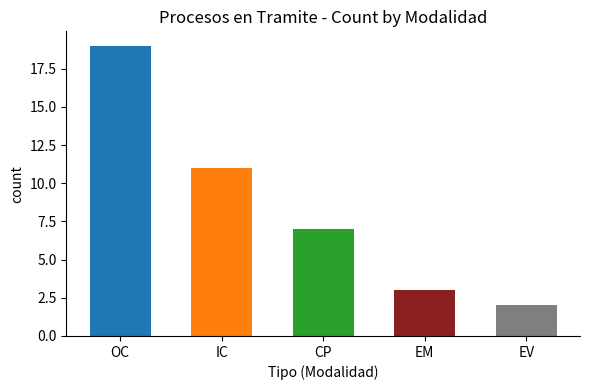

List the labels in order of value, smallest first.

EVALUACIONES, ELABORACIÓN DE ESTUDIO DE MERCADO, CONVOCATORIA PUBLICA, INVITACIÓN A COTIZAR, ORDEN DE COMPRA